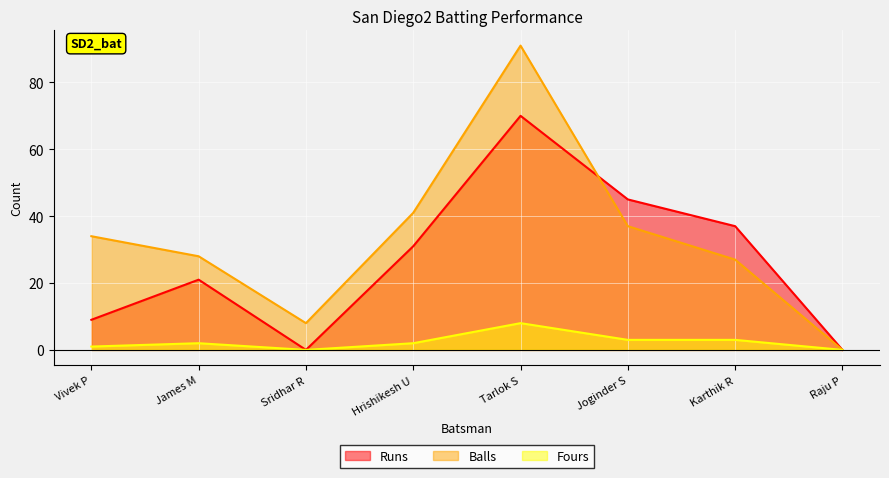

How many lines are shown in the chart?

3